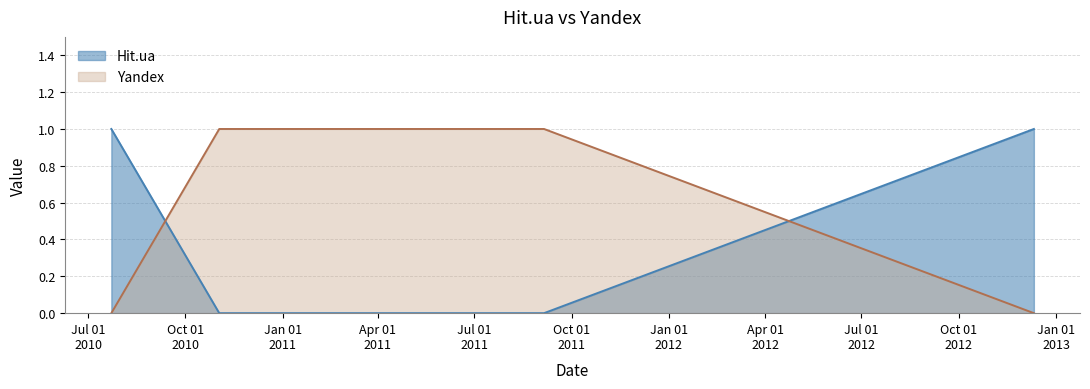

At how many categories does at least one series exceed 0?

4